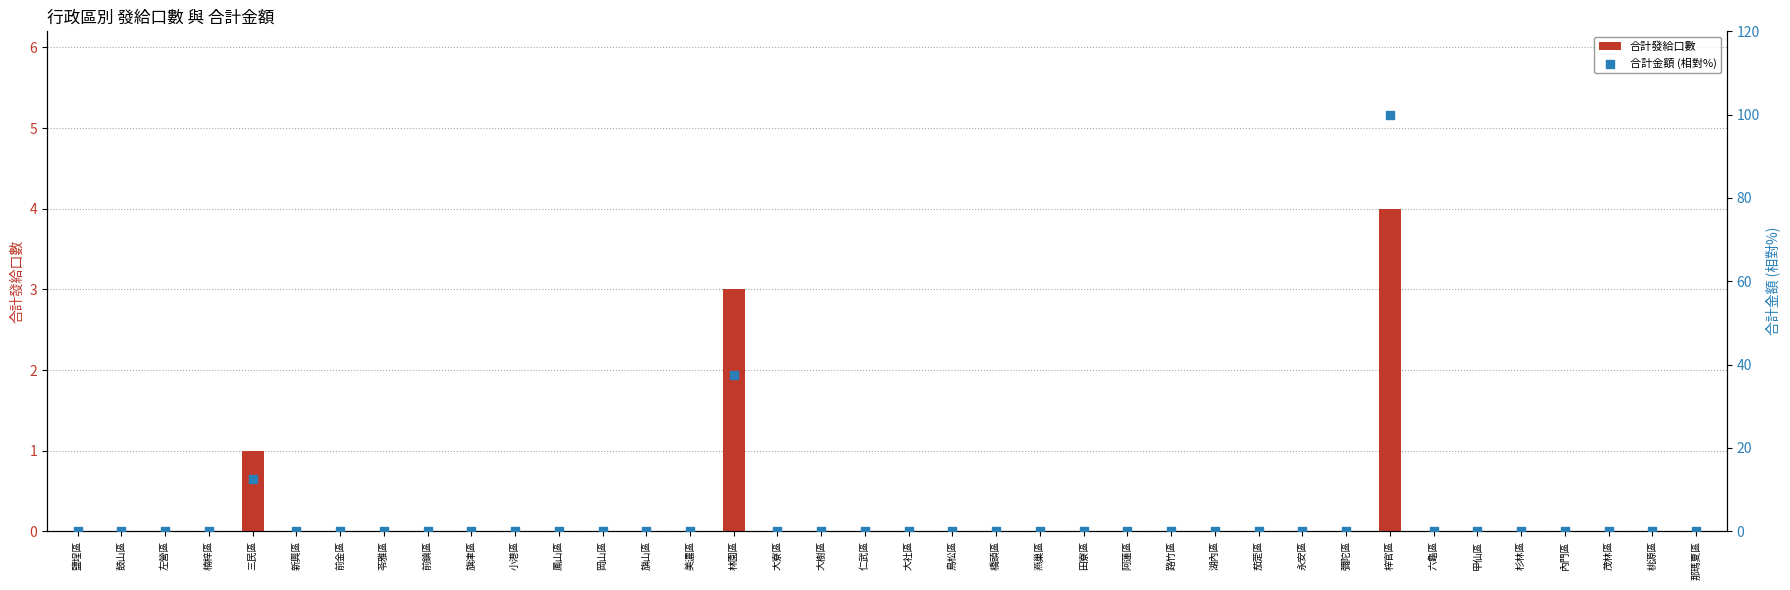

Which series contains the lowest Y value?

合計發給口數